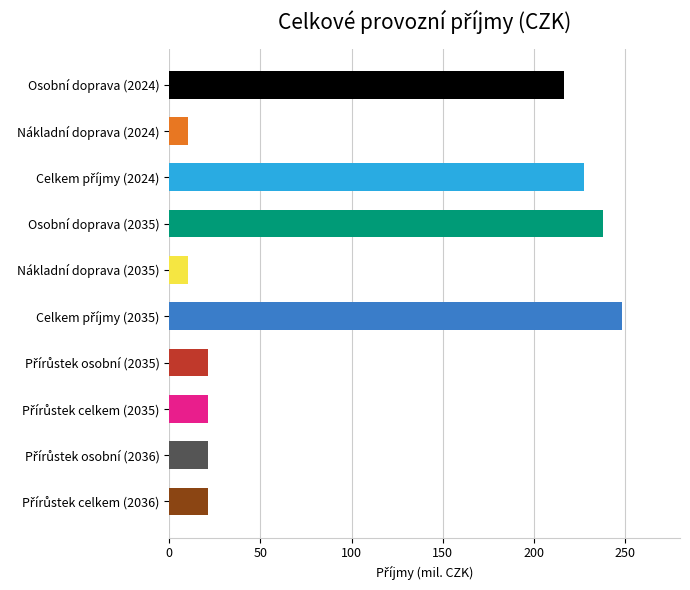

True or false: Přírůstek - osobní doprava has a value of 37225554.9 at 2035.

False